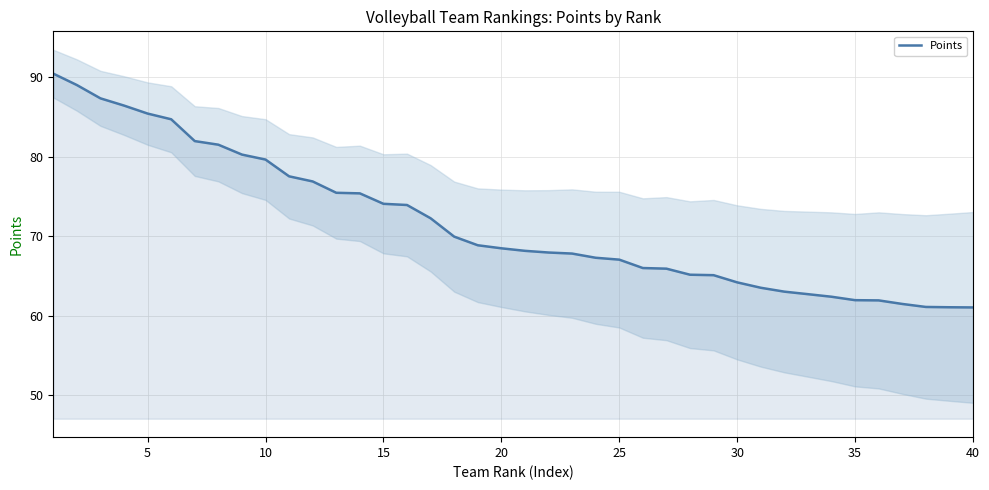

How many categories are shown in the chart?

40